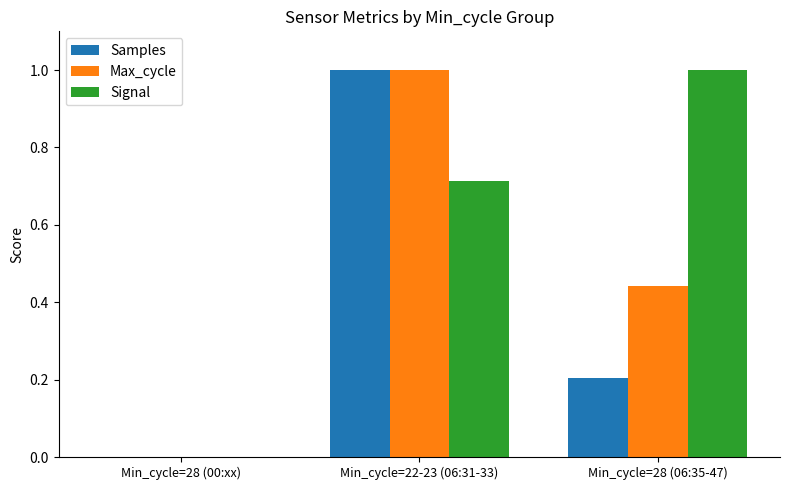

Between Min_cycle=22-23 (06:31-33) and Min_cycle=28 (06:35-47), which series saw the biggest shift?

Samples